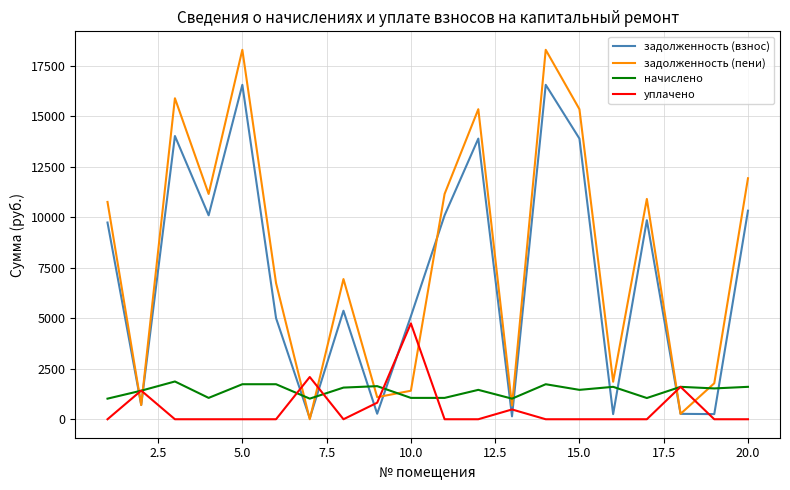

What are all the series names shown in the legend?

задолженность (взнос), задолженность (пени), начислено, уплачено